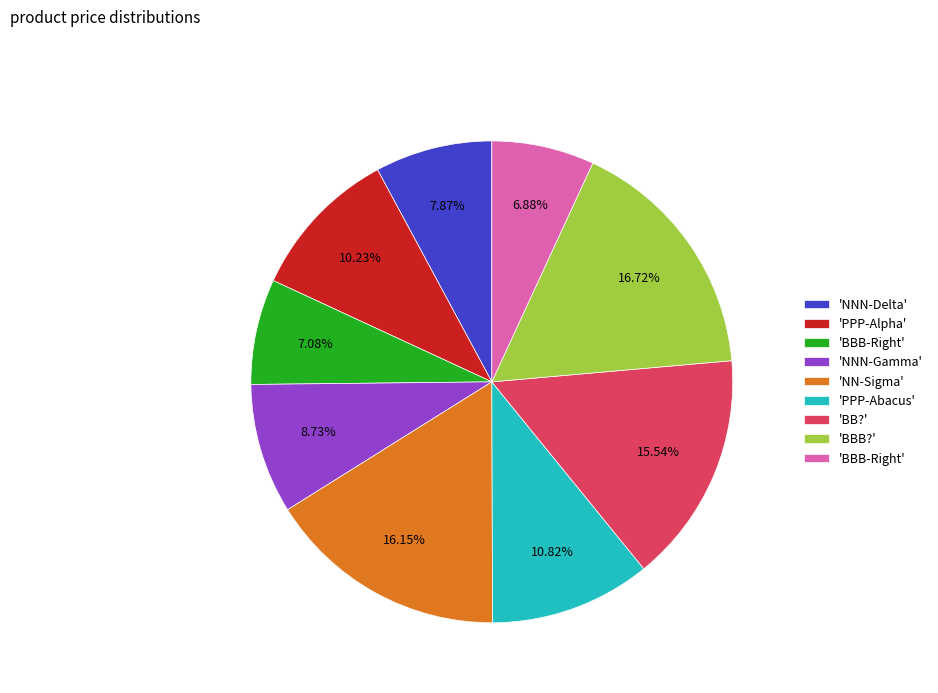

Is there a majority slice in this chart?

No